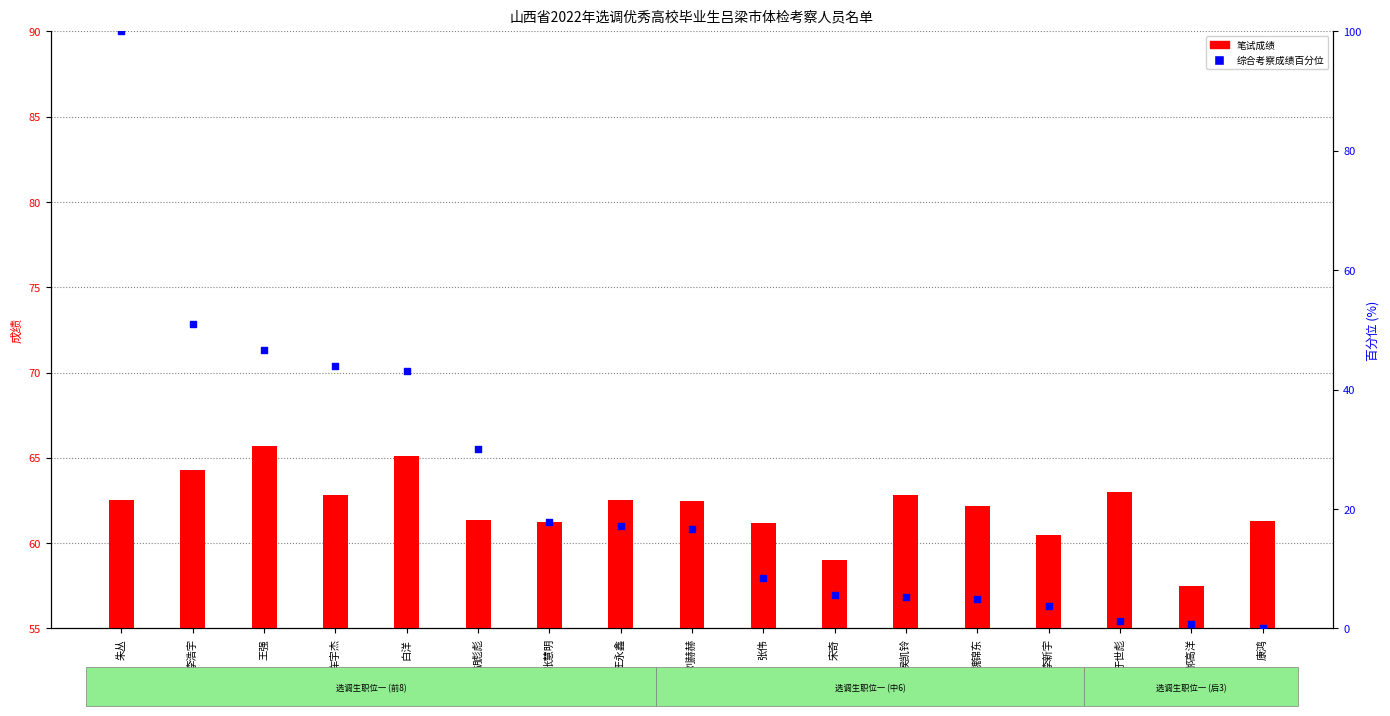

At how many categories does at least one series exceed 80?

1